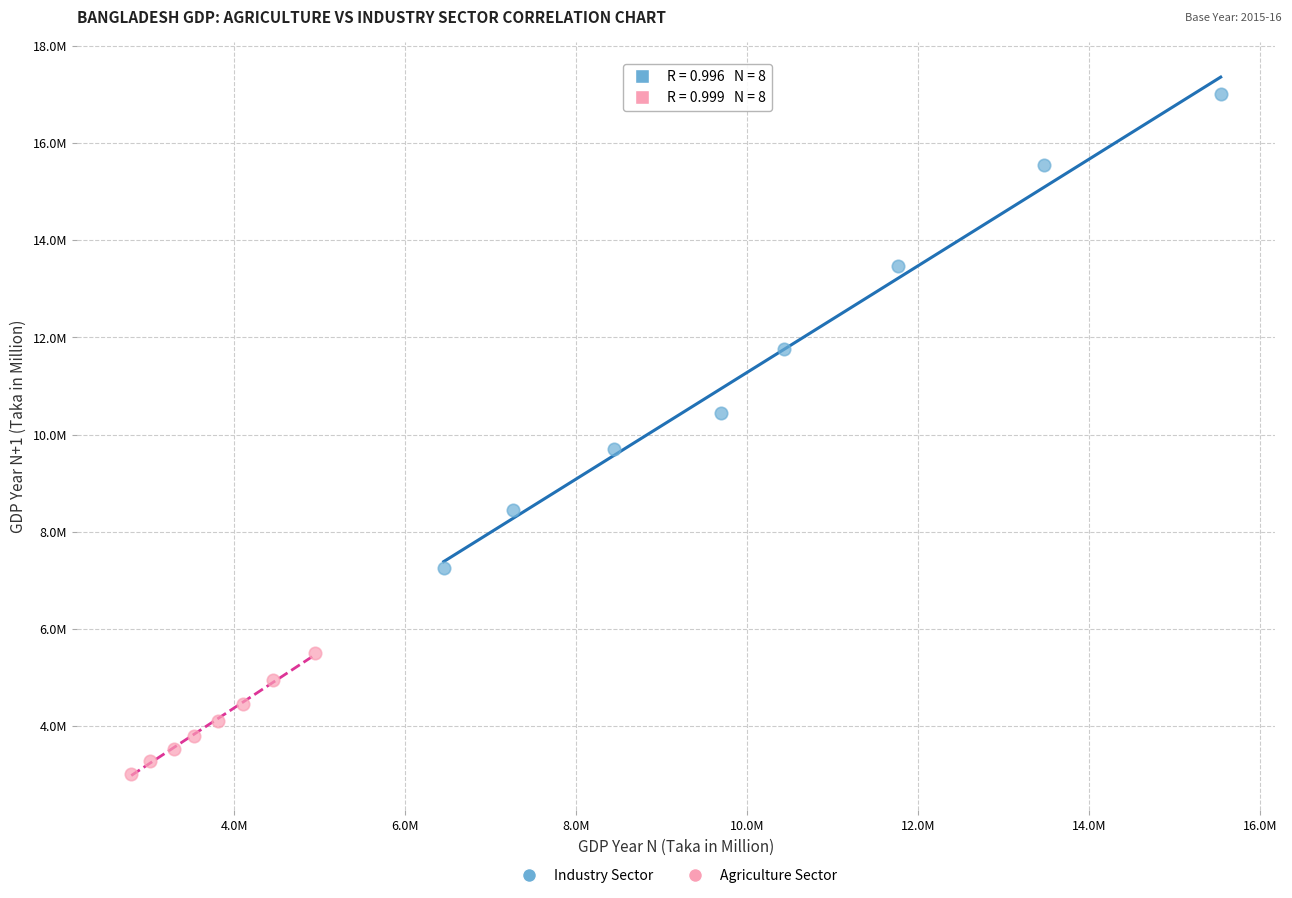

What are all the series names shown in the legend?

Industry Sector, Agriculture Sector